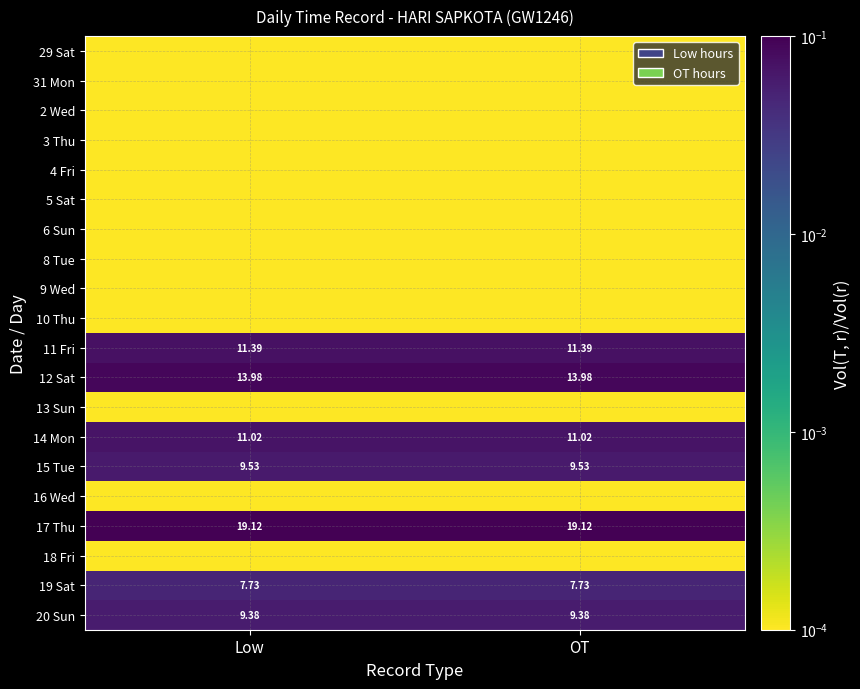

Which label corresponds to the smallest value in the chart?

Low